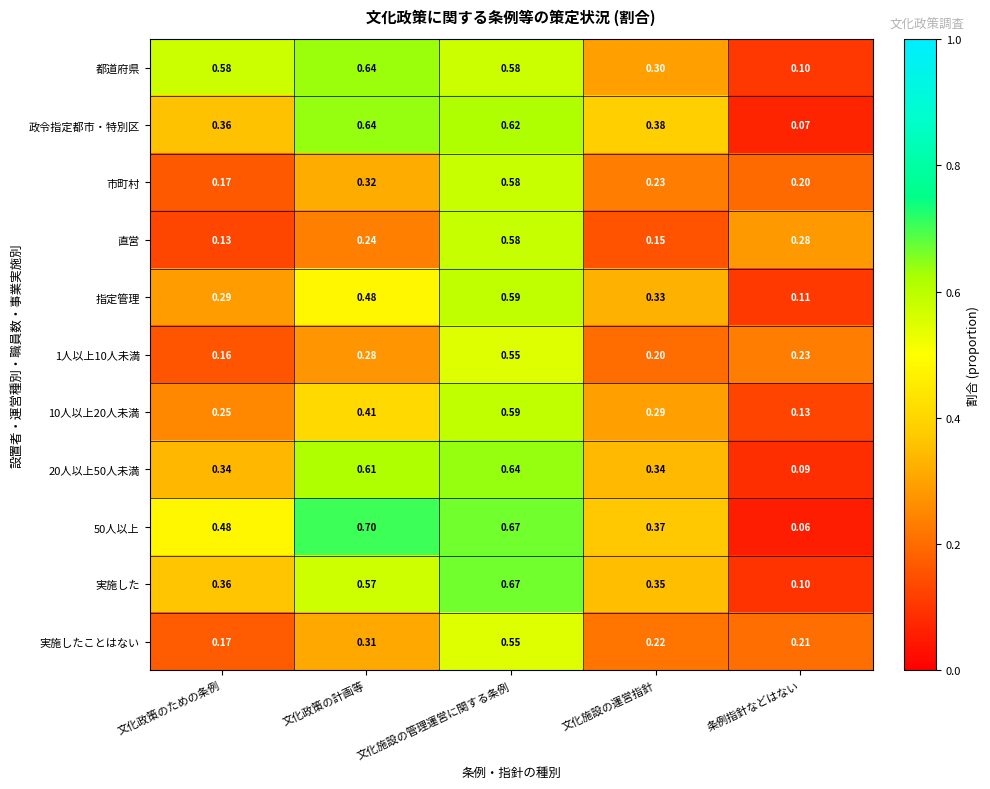

Which label corresponds to the smallest value in the chart?

条例指針などはない